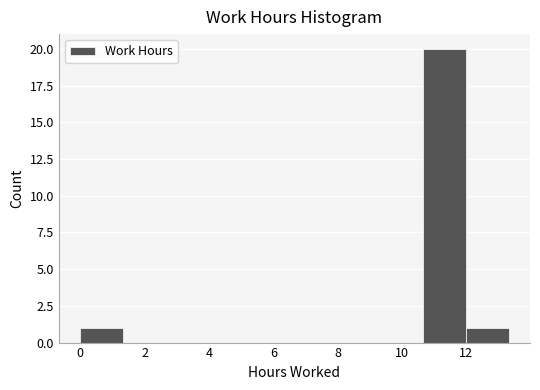

Reading left to right, transcribe this chart: for each bar, give the range it covers on the x-axis and its height. Neither the bar edges nor the heights are printed on the chart, so give them approximately, as read against the axes.

0.0 to 1.4: 1
1.4 to 2.6: 0
2.6 to 4.0: 0
4.0 to 5.4: 0
5.4 to 6.6: 0
6.6 to 8.0: 0
8.0 to 9.4: 0
9.4 to 10.6: 0
10.6 to 12.0: 20
12.0 to 13.4: 1